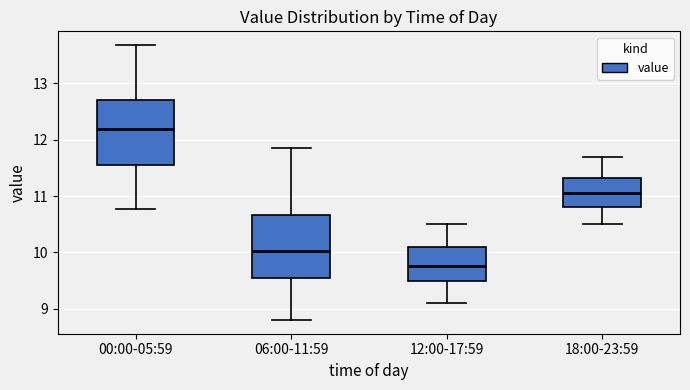

Reading left to right, transcribe this box plot: for each box, give where its median line is, the range the box spans, and where its two whiskers end, as read against the y-axis. The values are not printed on the chart, so give them approximately, as read against the axis.

00:00-05:59: median 12.2, box 11.6 to 12.7, whiskers 10.8 to 13.7
06:00-11:59: median 10.0, box 9.6 to 10.7, whiskers 8.8 to 11.9
12:00-17:59: median 9.8, box 9.5 to 10.1, whiskers 9.1 to 10.5
18:00-23:59: median 11.1, box 10.8 to 11.3, whiskers 10.5 to 11.7